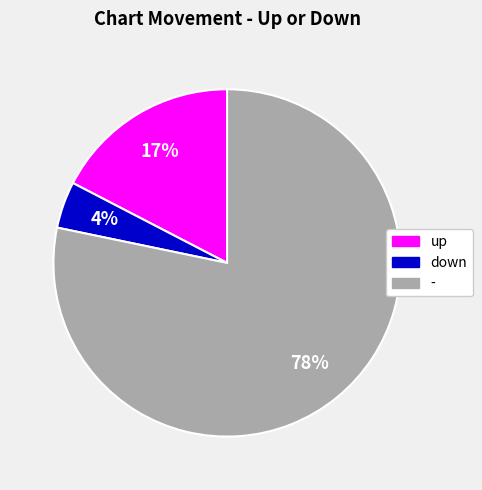

To the nearest percent, what is the average slice percentage?

33%